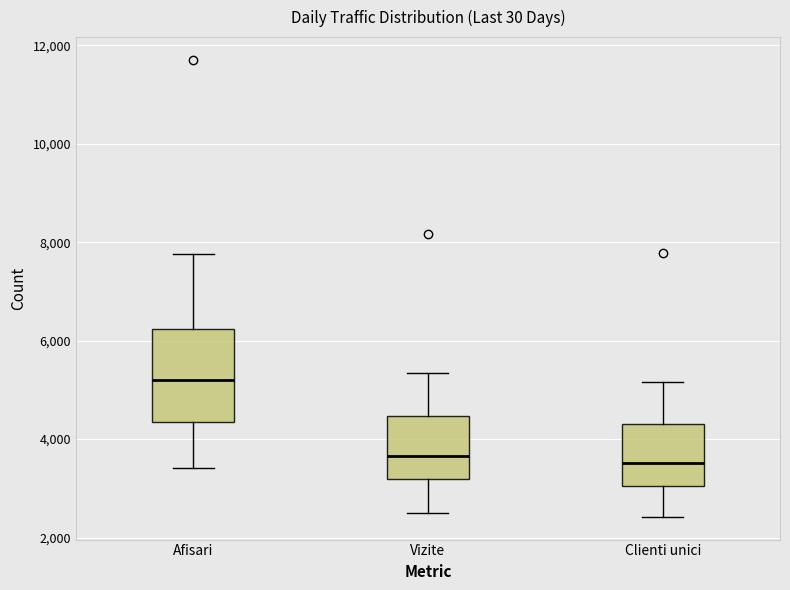

Where does the lower whisker of the box for Vizite end on the y-axis? The values are not printed on the chart, so give them approximately, as read against the axis.

2600